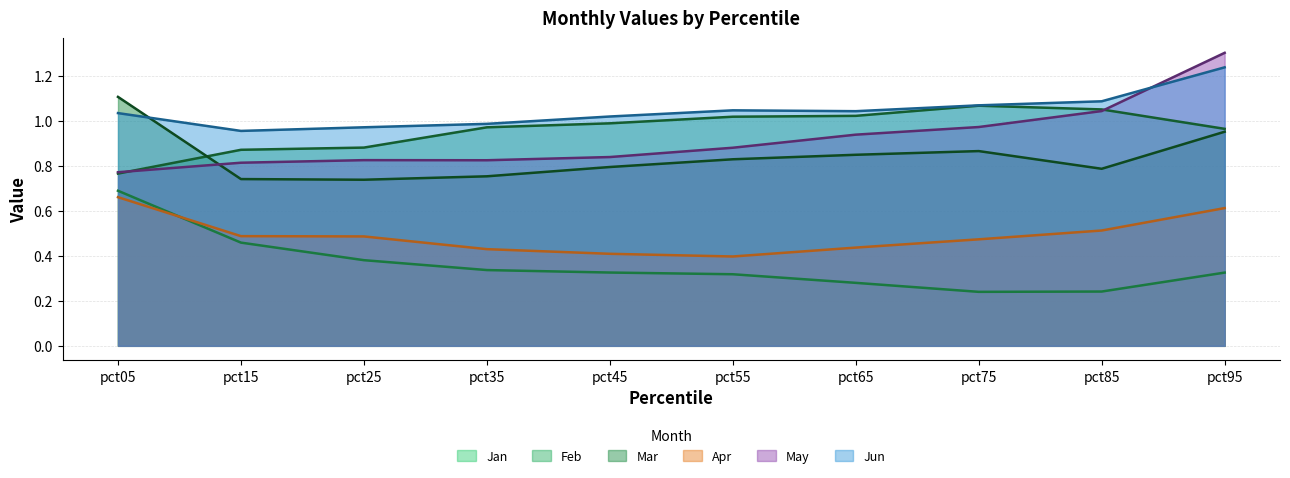

Where is the first local maximum for Mar?

pct75